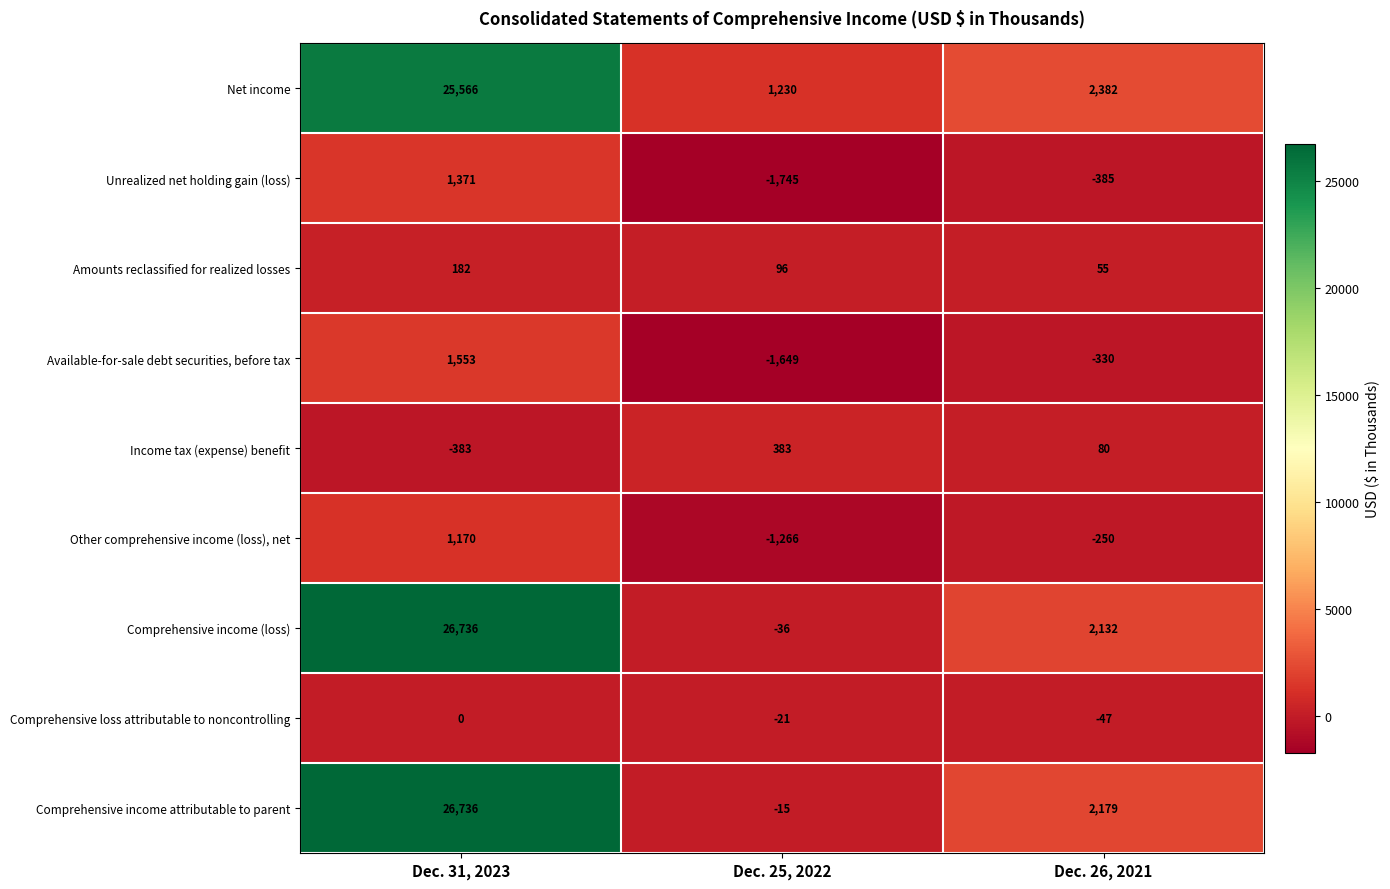

Rank the categories by Comprehensive income attributable to parent value from lowest to highest.

Dec. 25, 2022, Dec. 26, 2021, Dec. 31, 2023